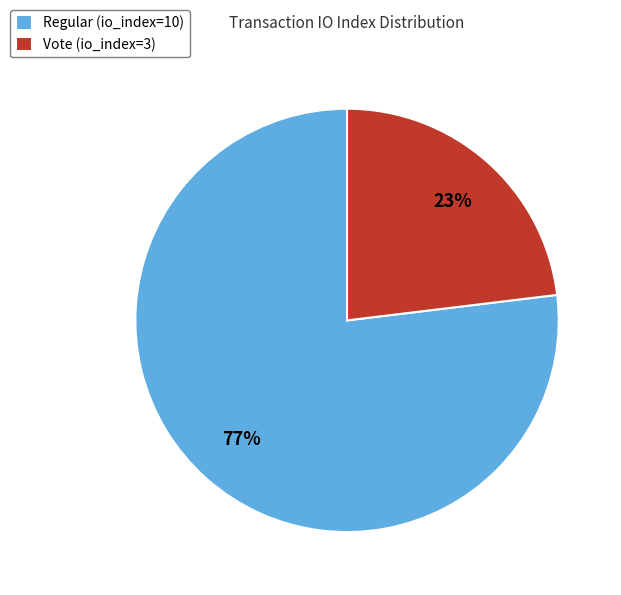

To the nearest percent, what is the combined percentage of Vote (io_index=3) and Regular (io_index=10)?

100%